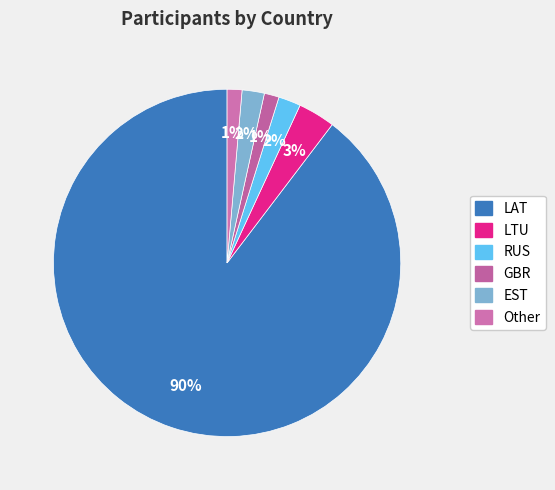

What is the change in value from EST to Other?

-1